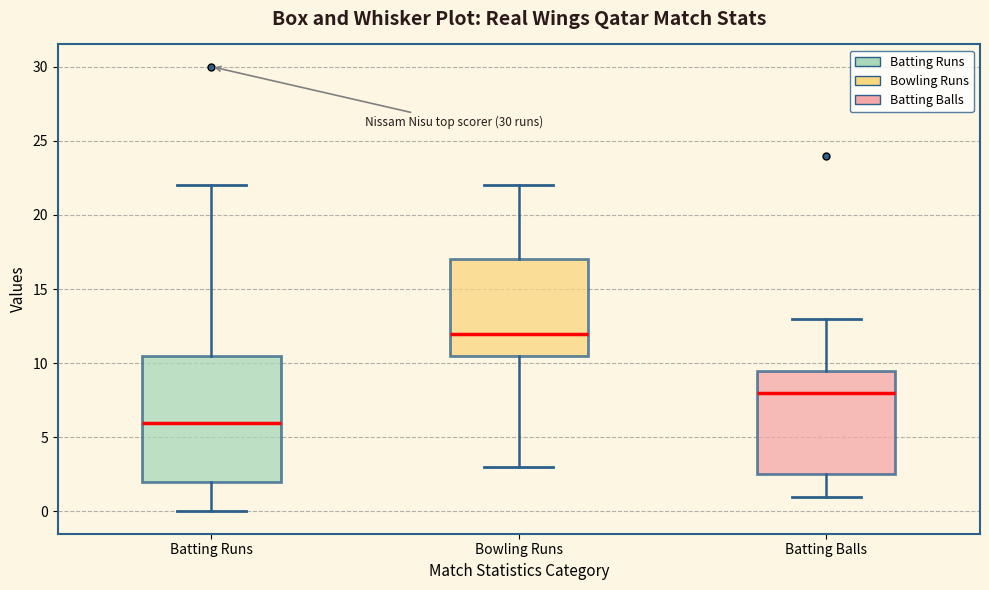

Reading left to right, transcribe this box plot: for each box, give where its median line is, the range the box spans, and where its two whiskers end, as read against the y-axis. The values are not printed on the chart, so give them approximately, as read against the axis.

Batting Runs: median 6.0, box 2.0 to 10.5, whiskers 0.0 to 22.0
Bowling Runs: median 12.0, box 10.5 to 17.0, whiskers 3.0 to 22.0
Batting Balls: median 8.0, box 2.5 to 9.5, whiskers 1.0 to 13.0